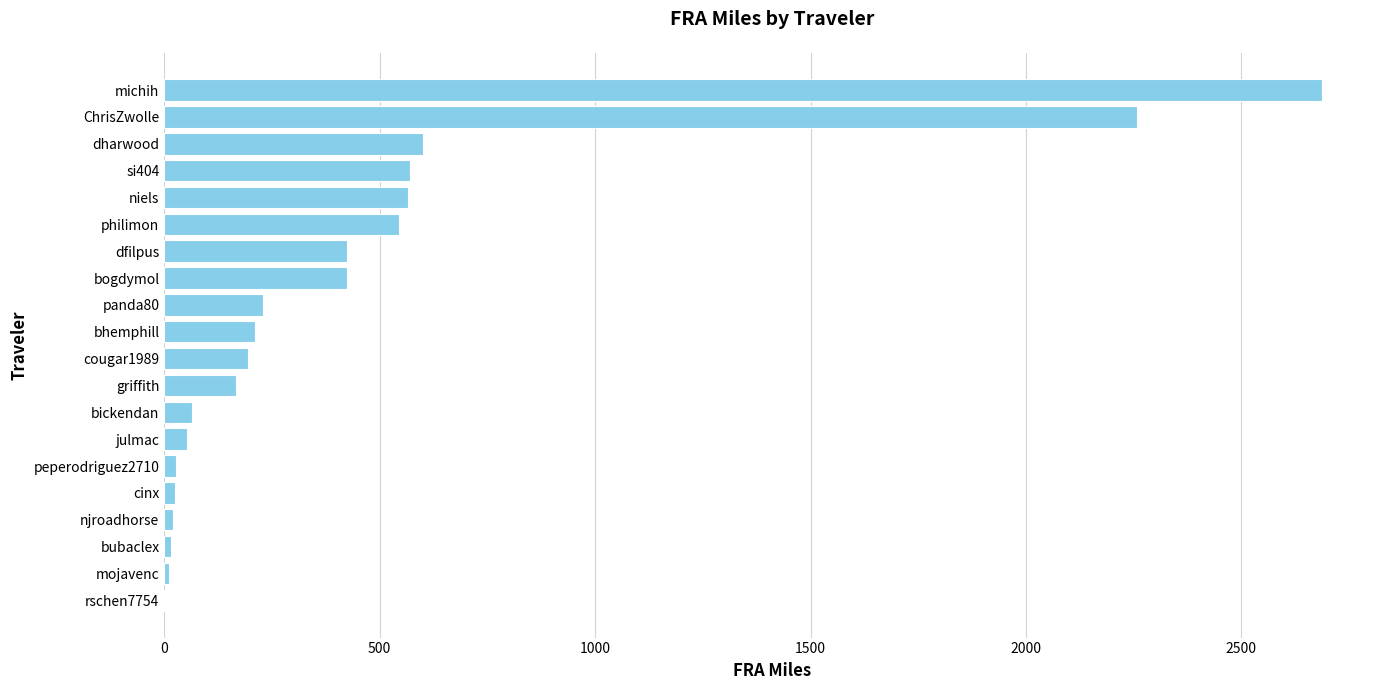

What is the sum of all values?

9093.3